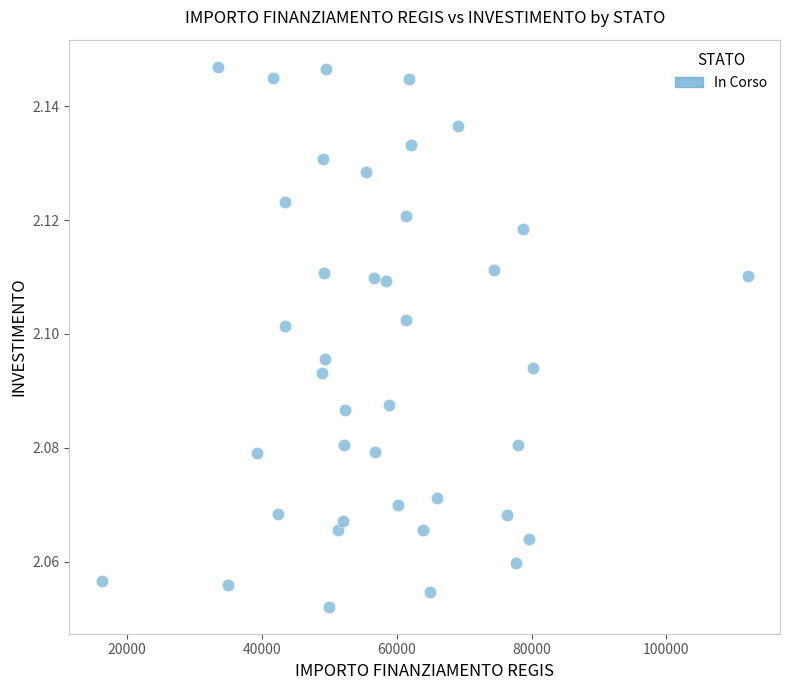

What is the range of X values (max minus min)?

95748.1